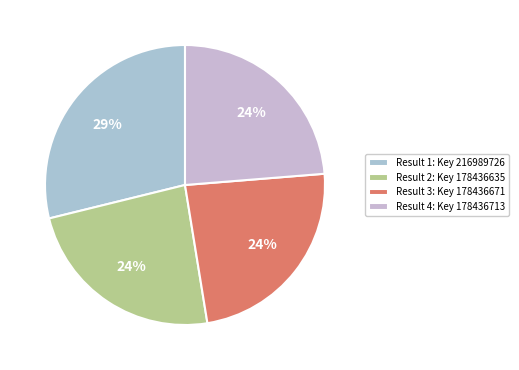

Is there a majority slice in this chart?

No